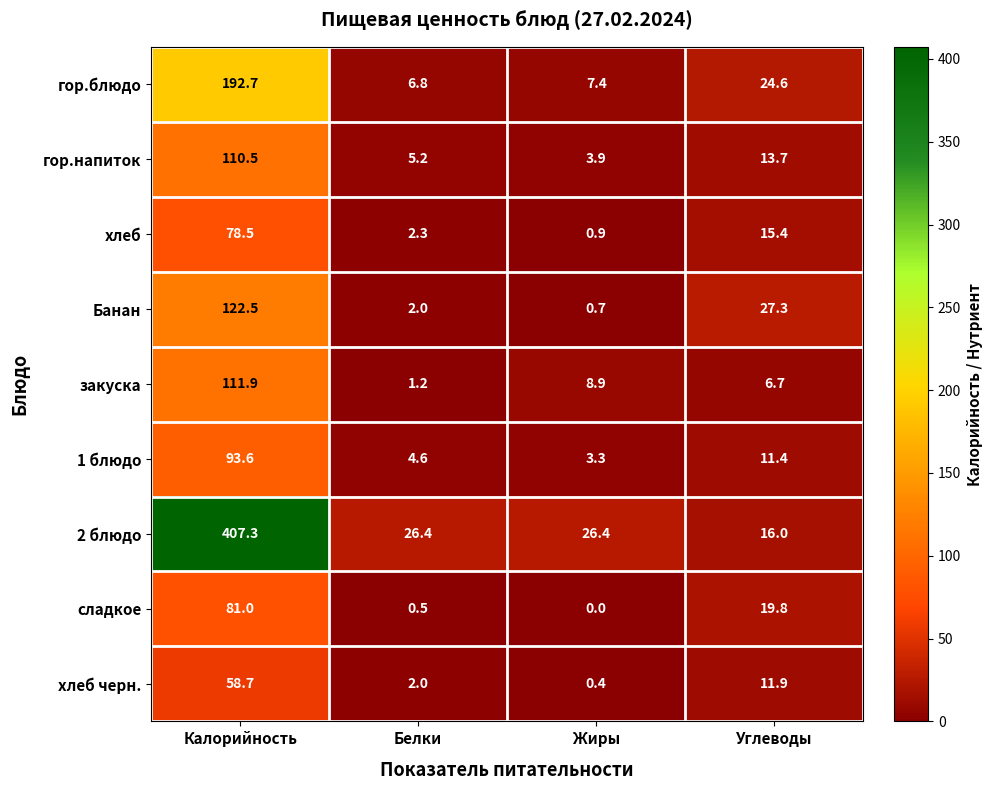

The сладкое series shows 25.0 at Жиры. True or false?

False